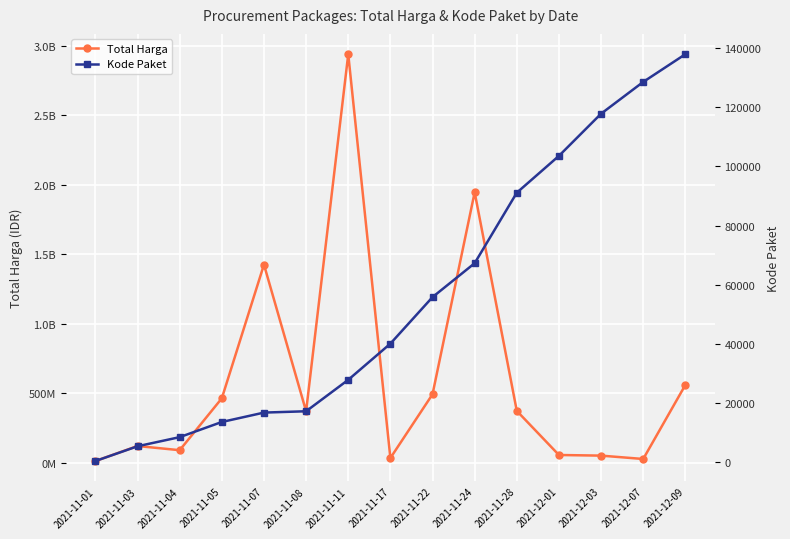

What is the difference between the highest and lowest values at 2021-11-17?

34251888